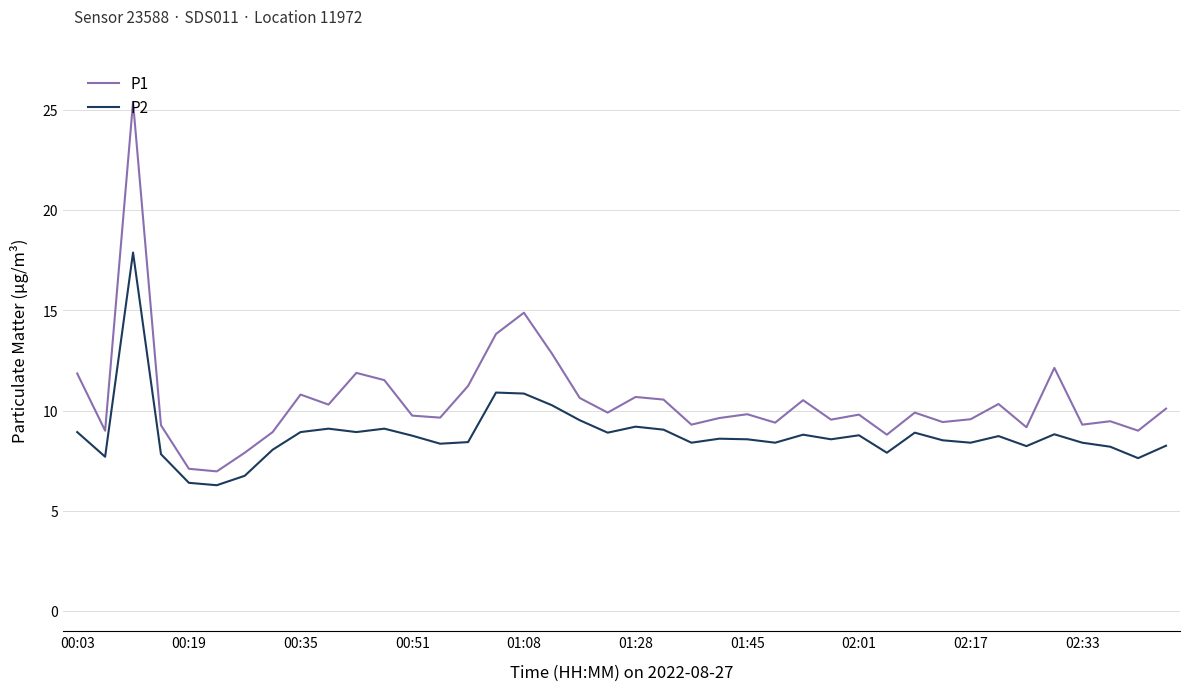

Which series has the widest spread of values?

P1